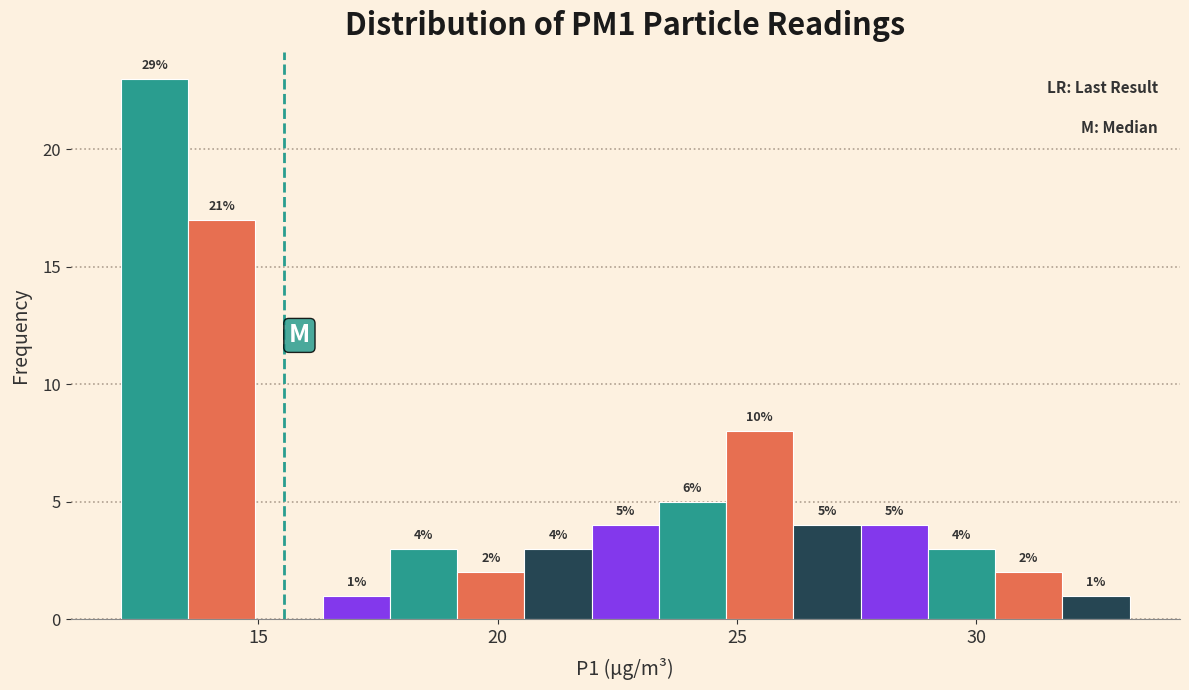

Around what value on the x-axis is the tallest bar? Give the approximate position of its centre, as read against the axis.

13.0